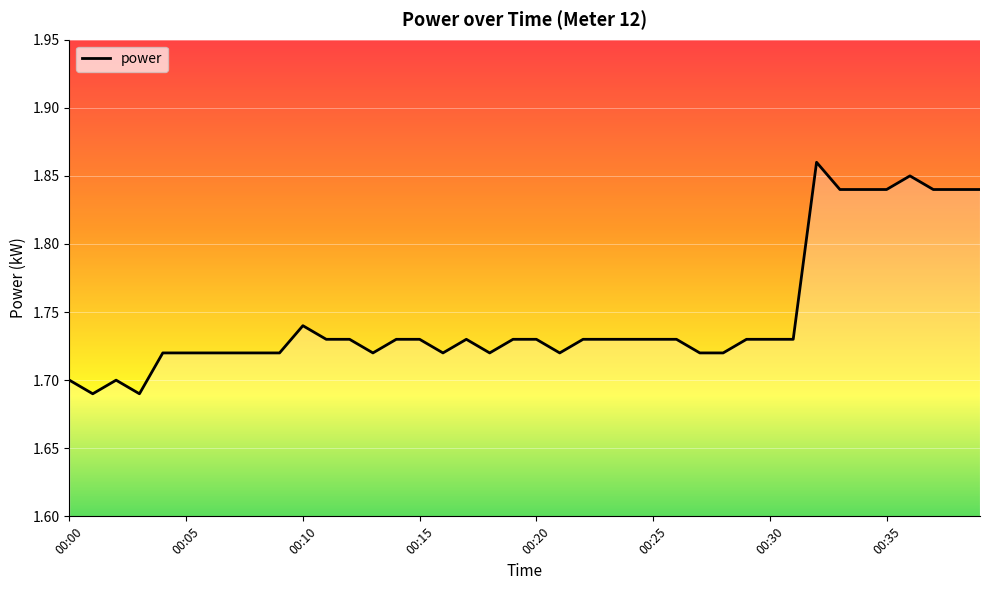

At which category does the chart reach its peak across all series?

00:32